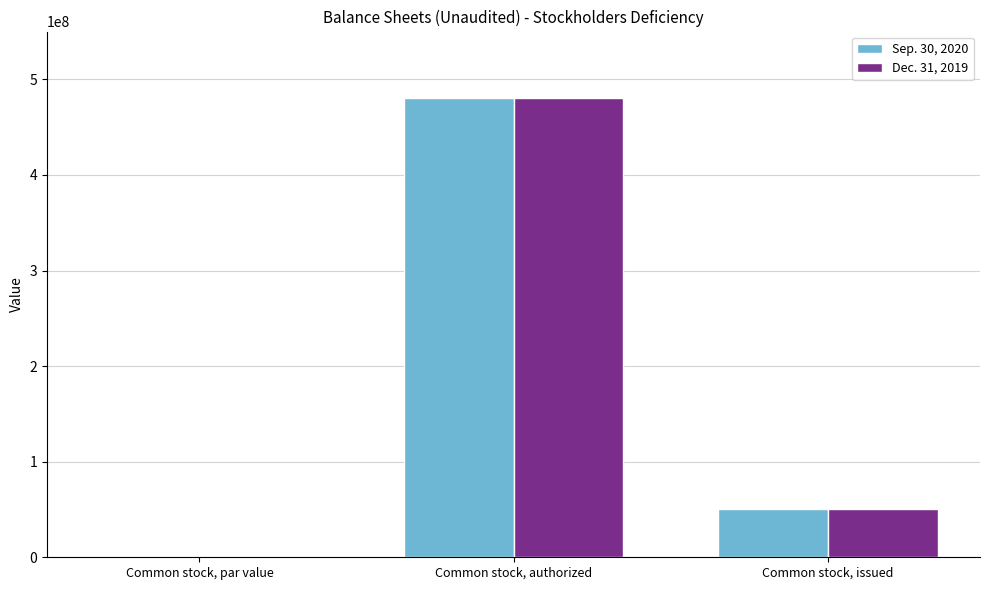

What is the maximum value shown in the chart?

480000000.0